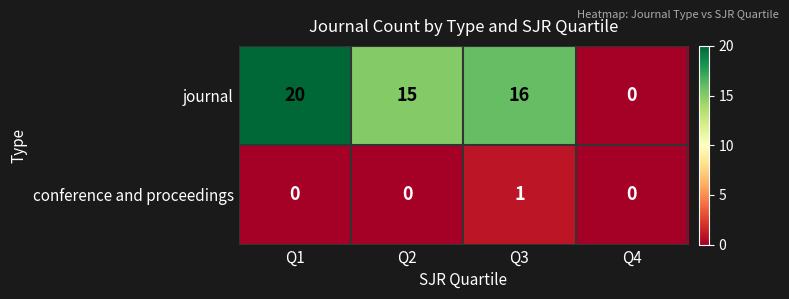

What is the average value of the journal series?

13